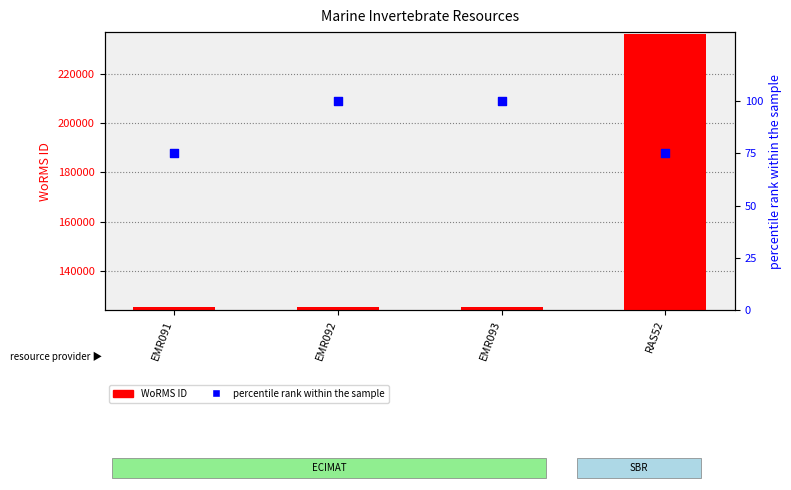

What are all the series names shown in the legend?

WoRMS ID, percentile rank within the sample